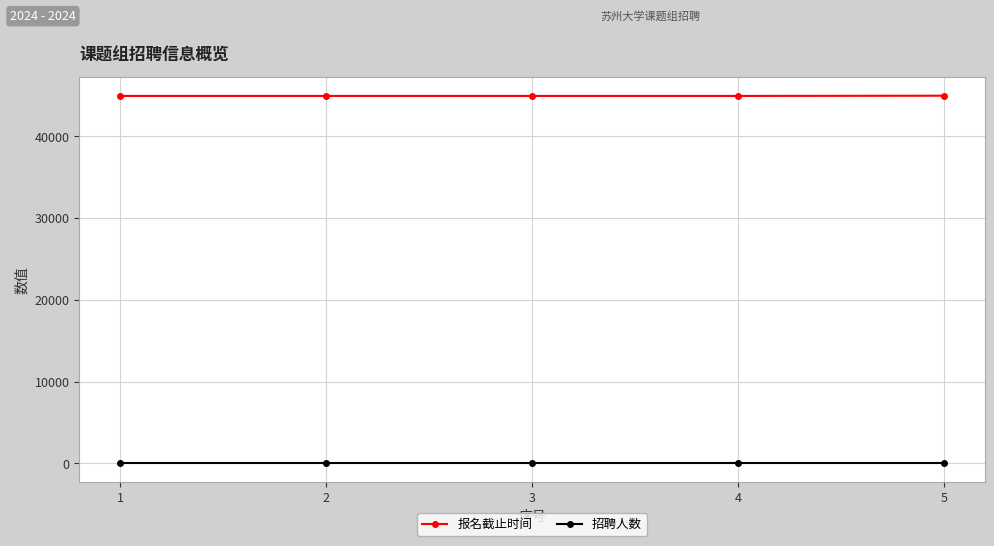

List the series in order of their overall mean, highest first.

报名截止时间, 招聘人数